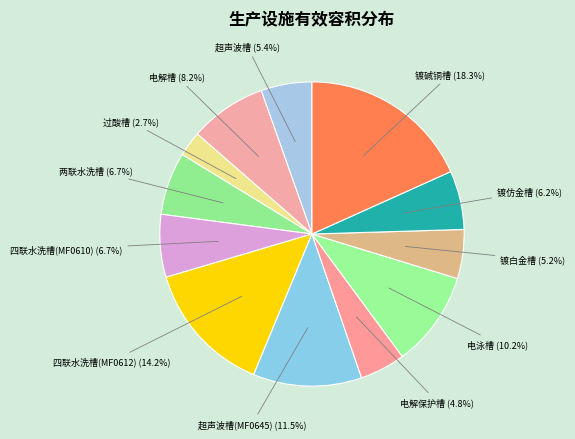

Count the number of slices in the pie.

12